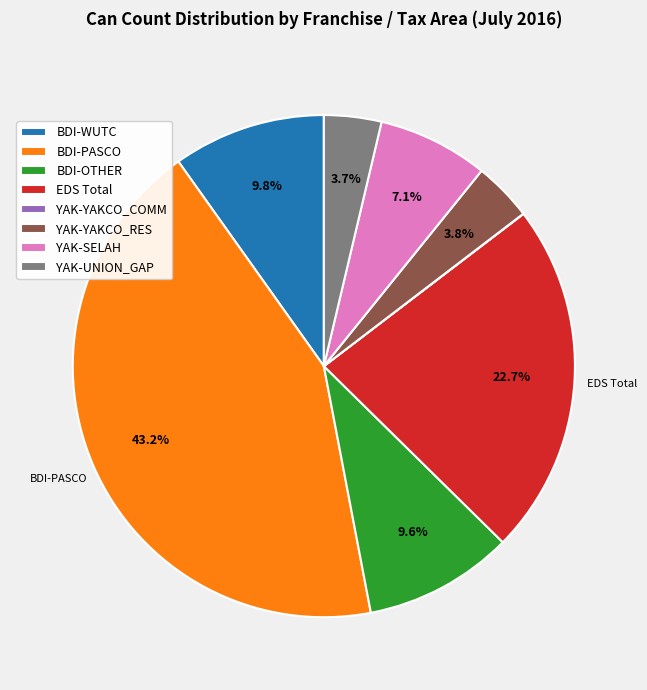

How much of the chart is everything except YAK-UNION_GAP?

96.3%